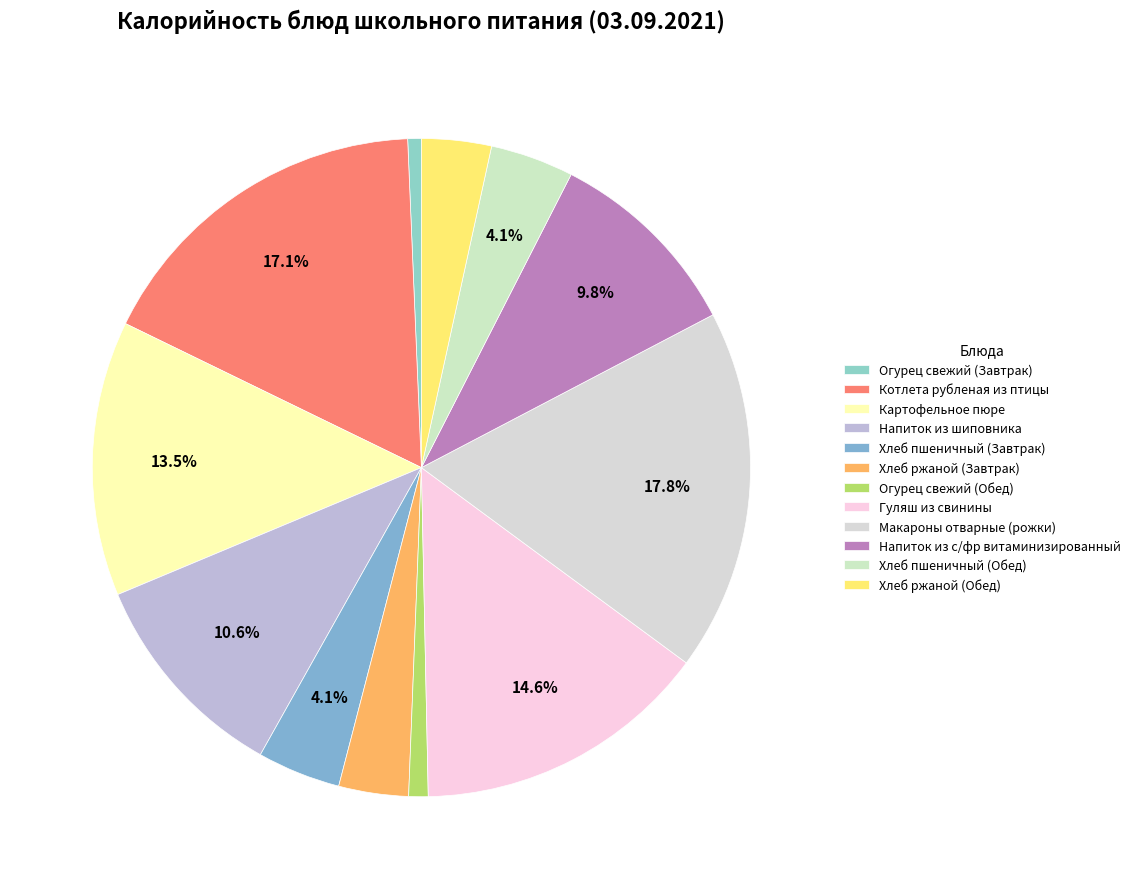

Which slice is the largest?

Макароны отварные (рожки)